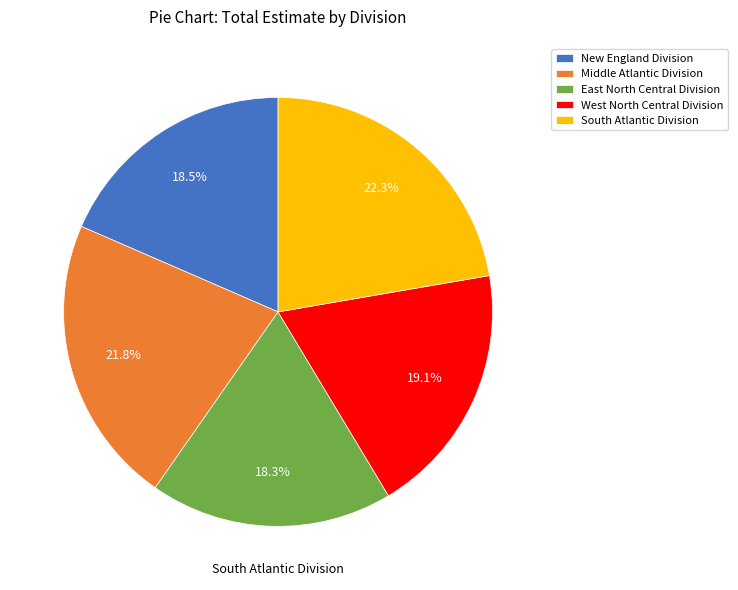

To the nearest percent, what is the difference between the largest and smallest slice percentages?

4%